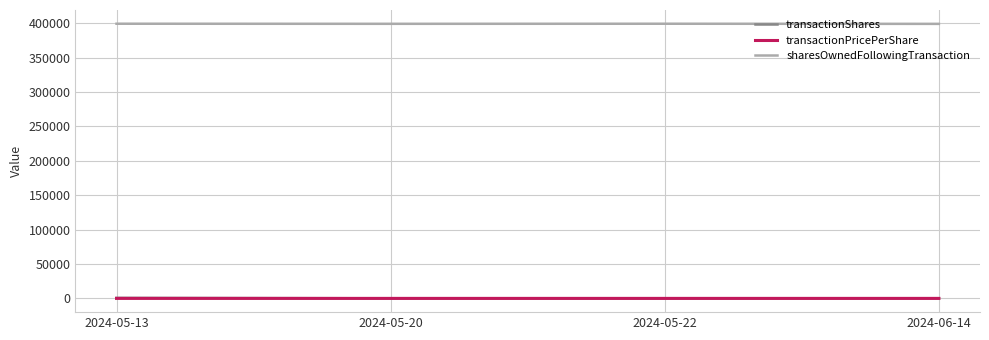

What is the highest value of the transactionPricePerShare series?

19.5